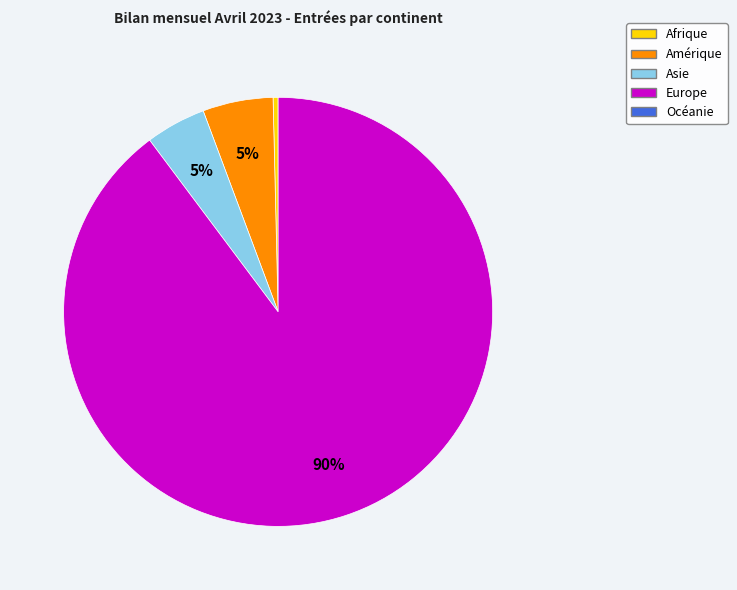

Does any single category account for the majority?

Yes